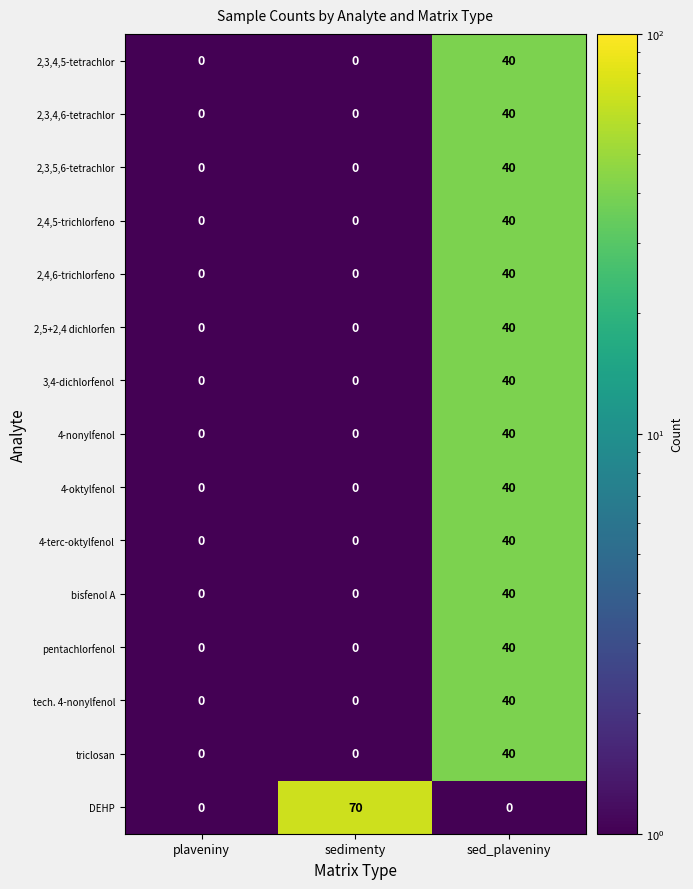

What is the minimum value shown in the chart?

0